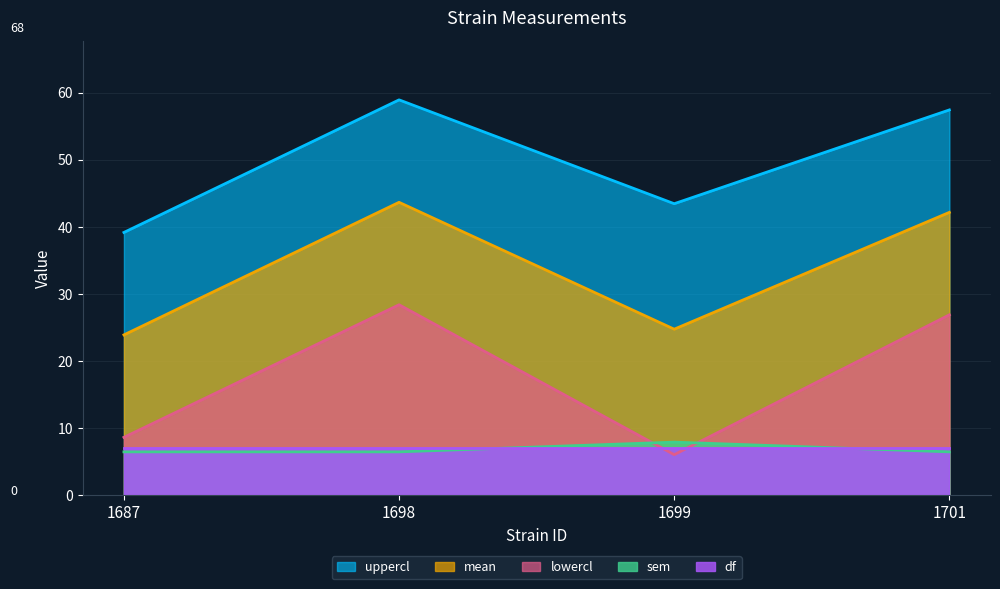

What is the minimum value for sem?

6.5